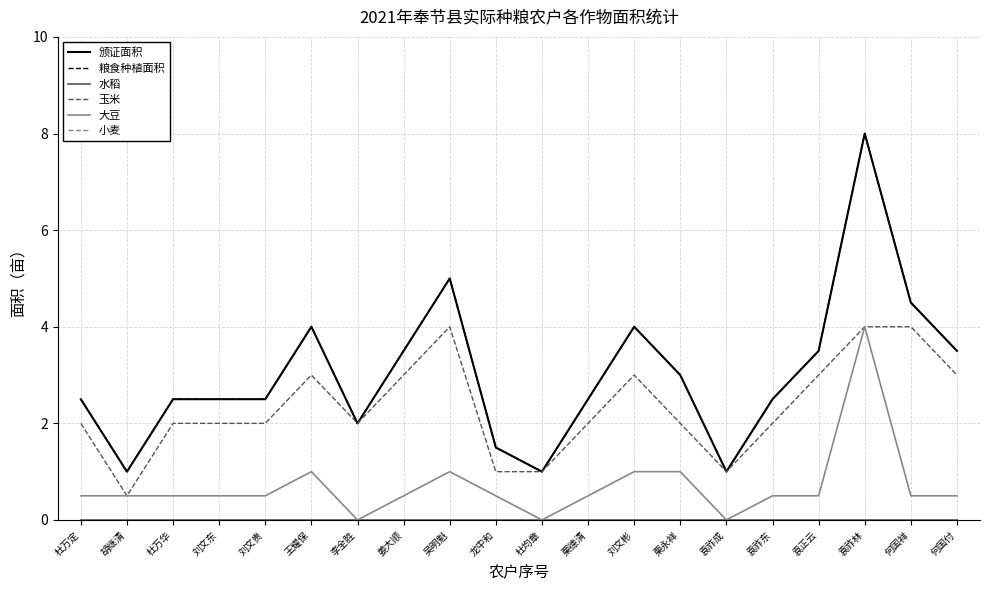

Is this an area chart (filled region under the line)?

No